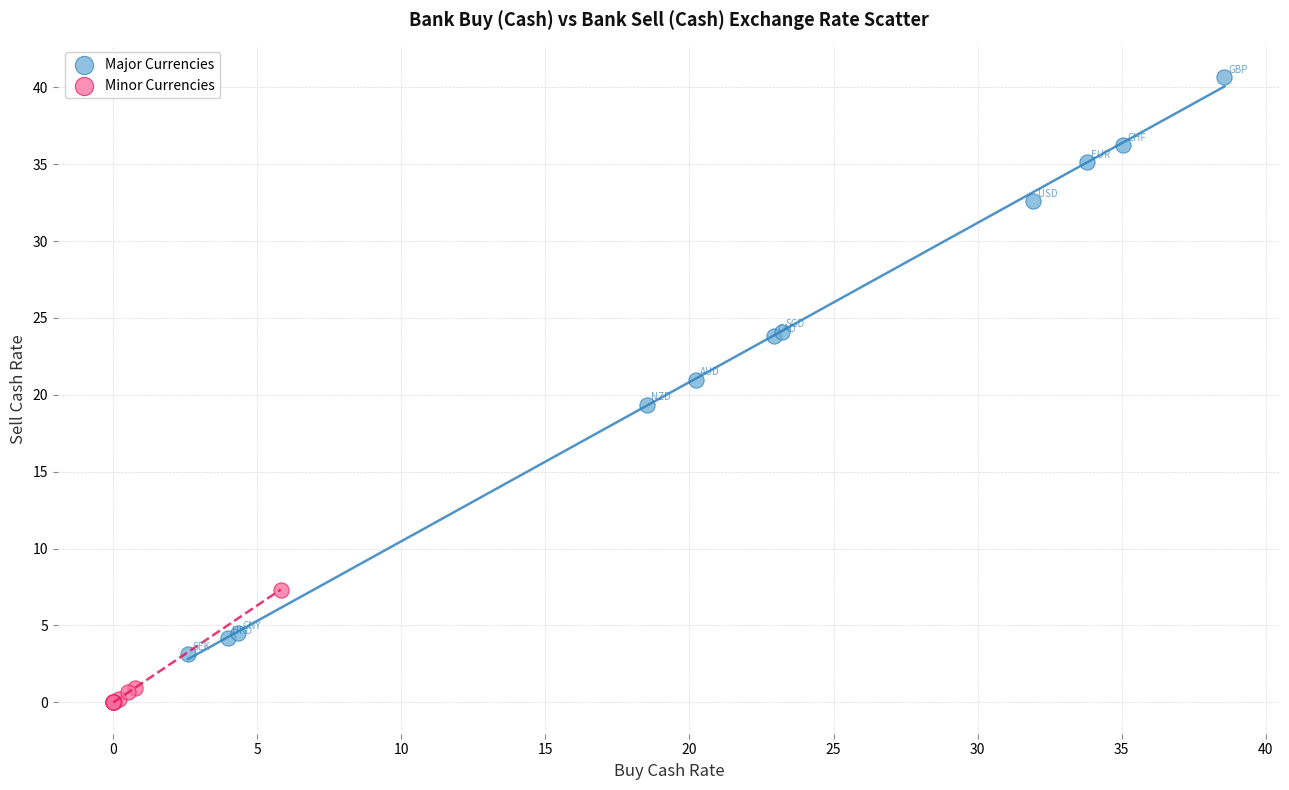

Which series contains the lowest Y value?

Minor Currencies